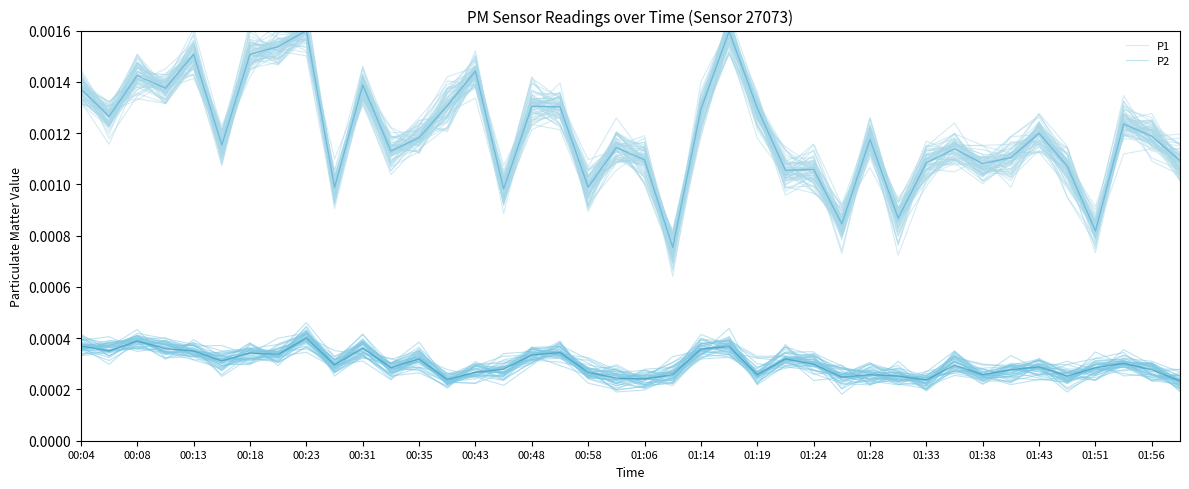

True or false: P1 and P2 cross at least once.

False